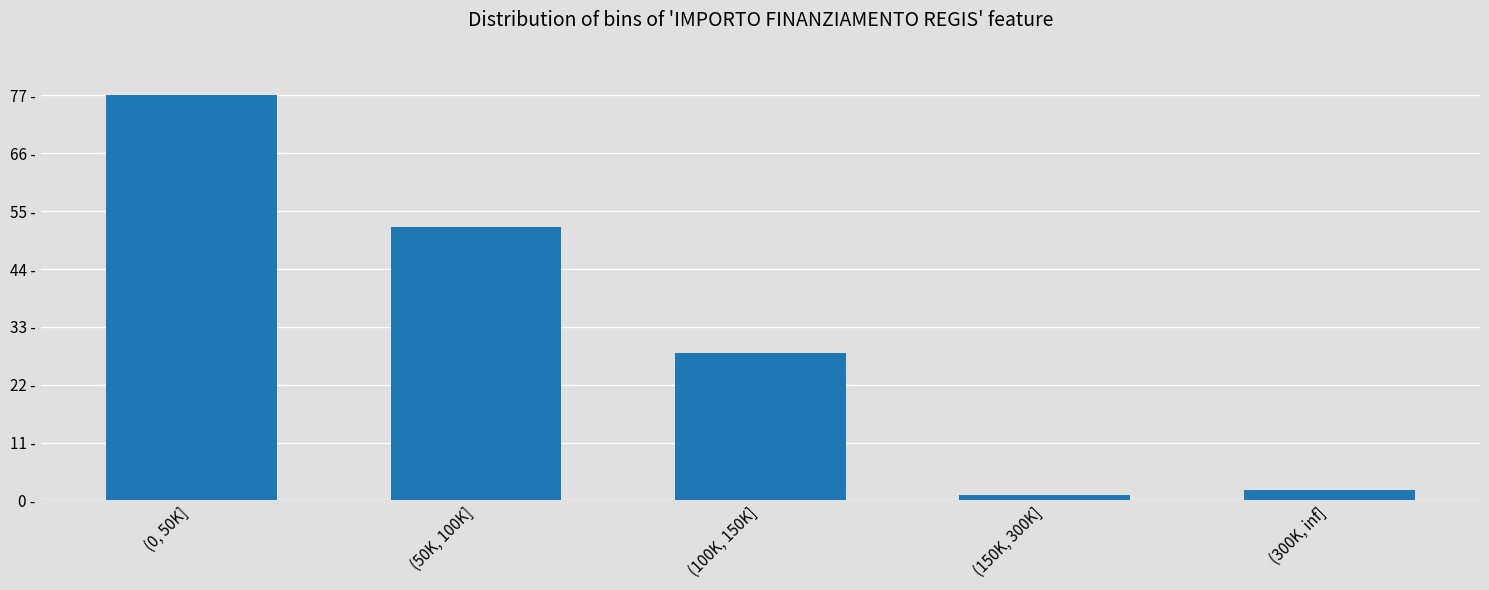

Does the chart contain any negative values?

No